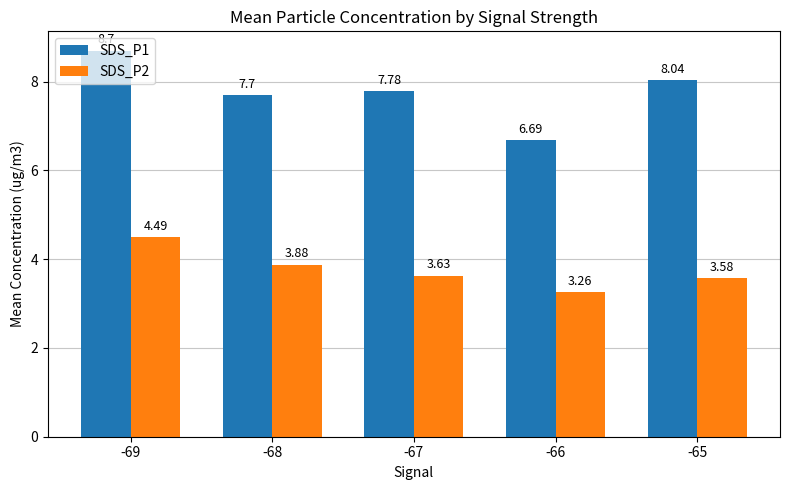

What is the sum of all SDS_P1 values?

38.9